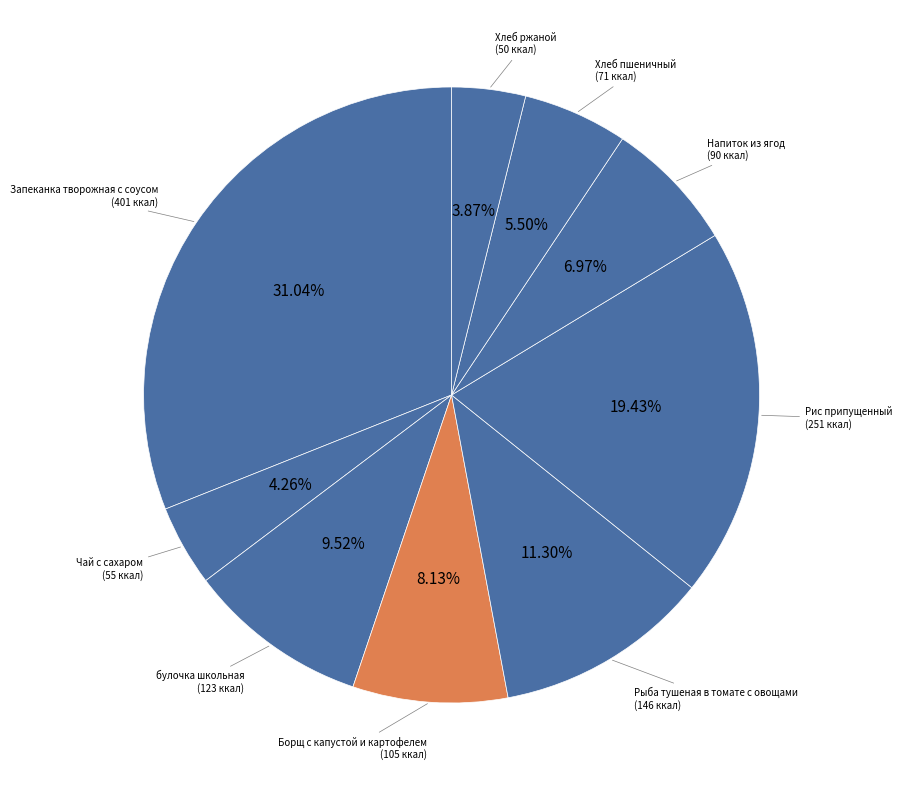

The булочка школьная slice represents 10% of the pie. True or false?

True